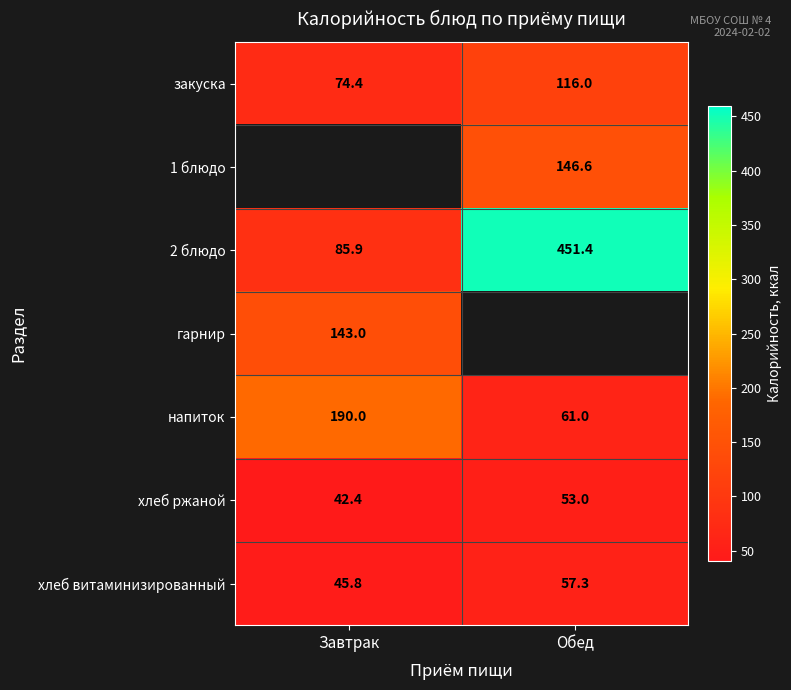

Which category has the highest value across all series?

Обед